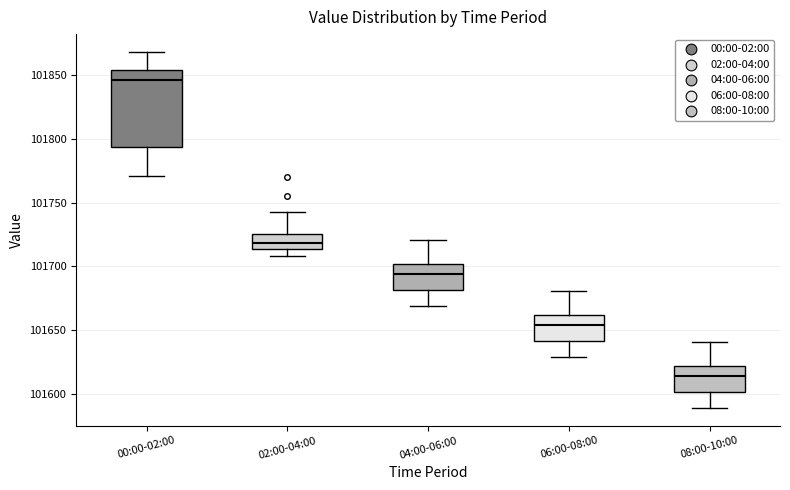

Which box has the highest median line?

00:00-02:00